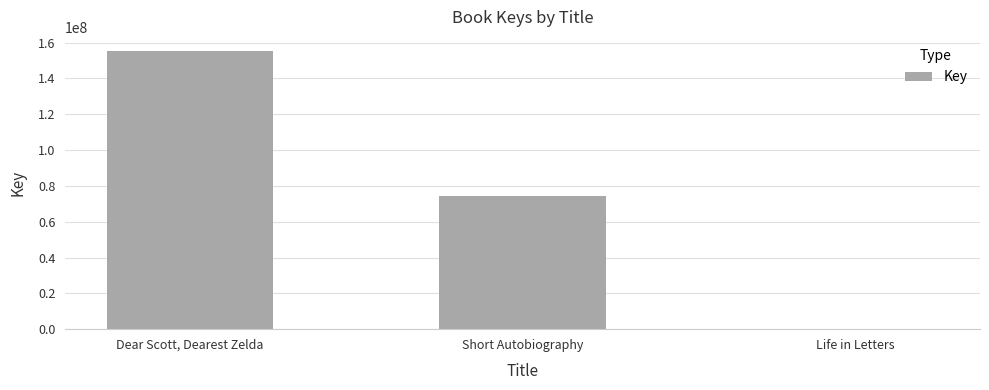

The value at Short Autobiography is 99744062. True or false?

False